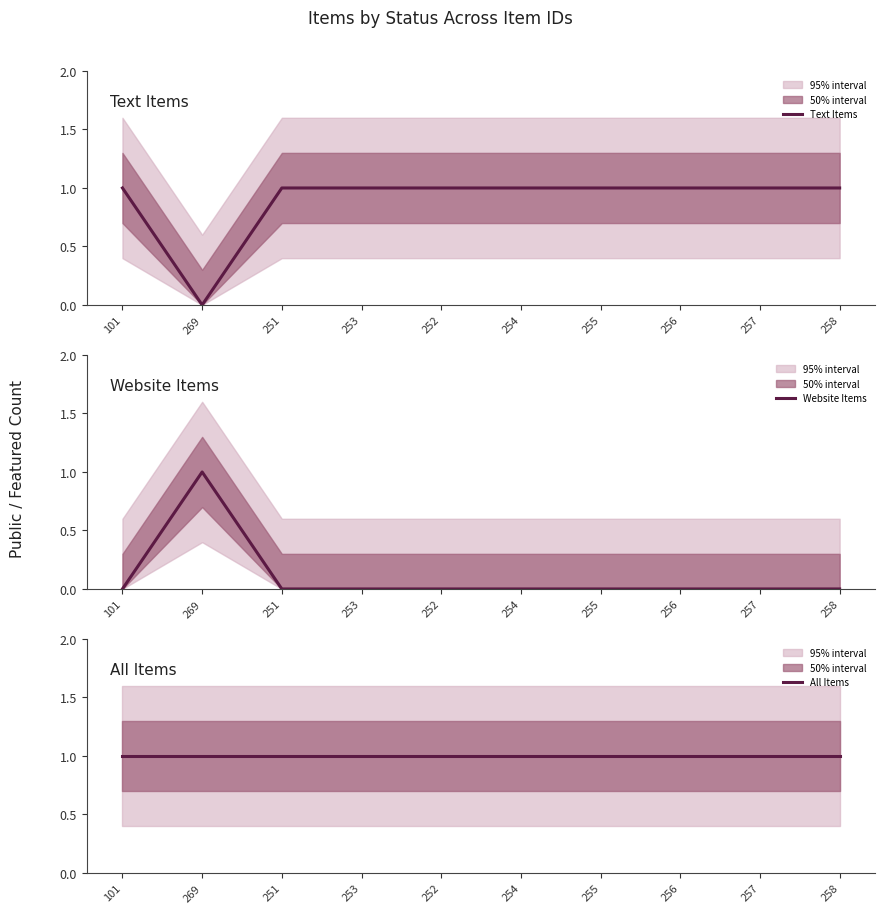

True or false: All Items and Text Items cross at least once.

False